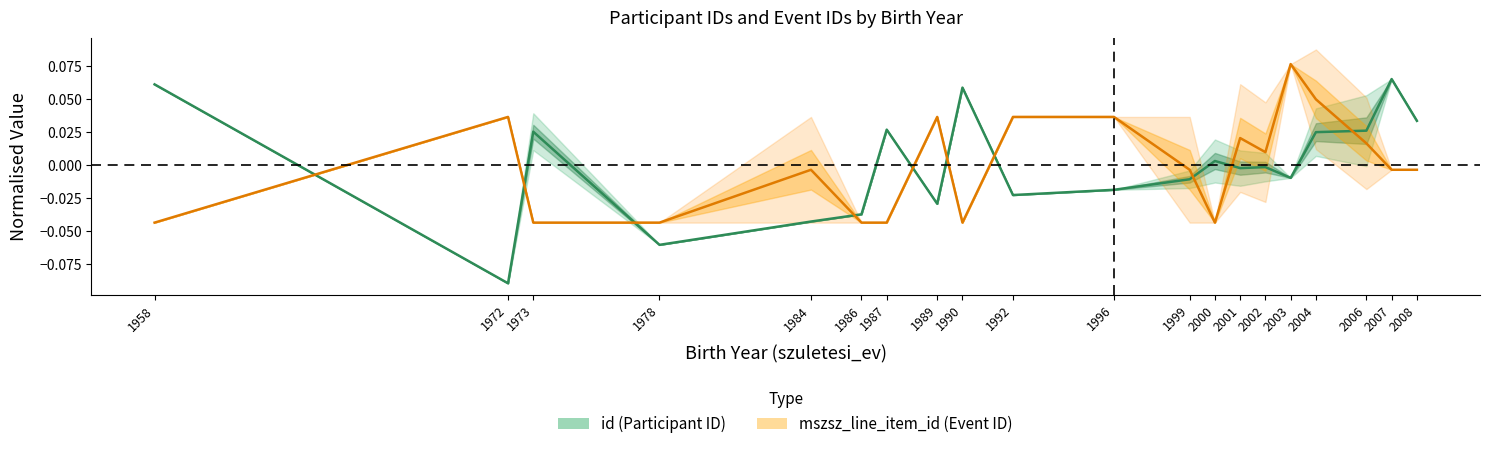

Which series has the largest range (max minus min)?

id (Participant ID)